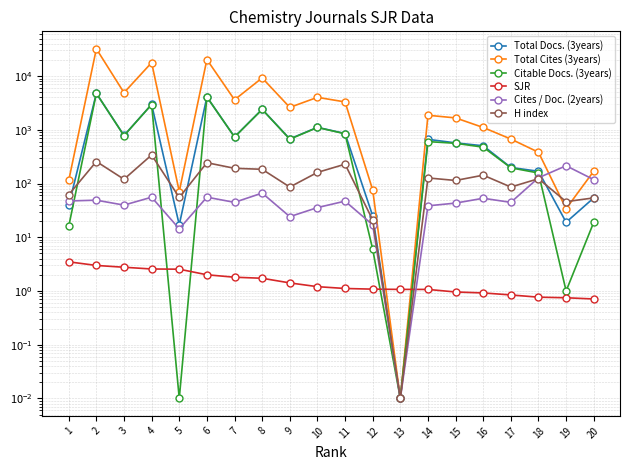

What is the sum of the Total Cites (3years) values at 1 and 14?

1980.0